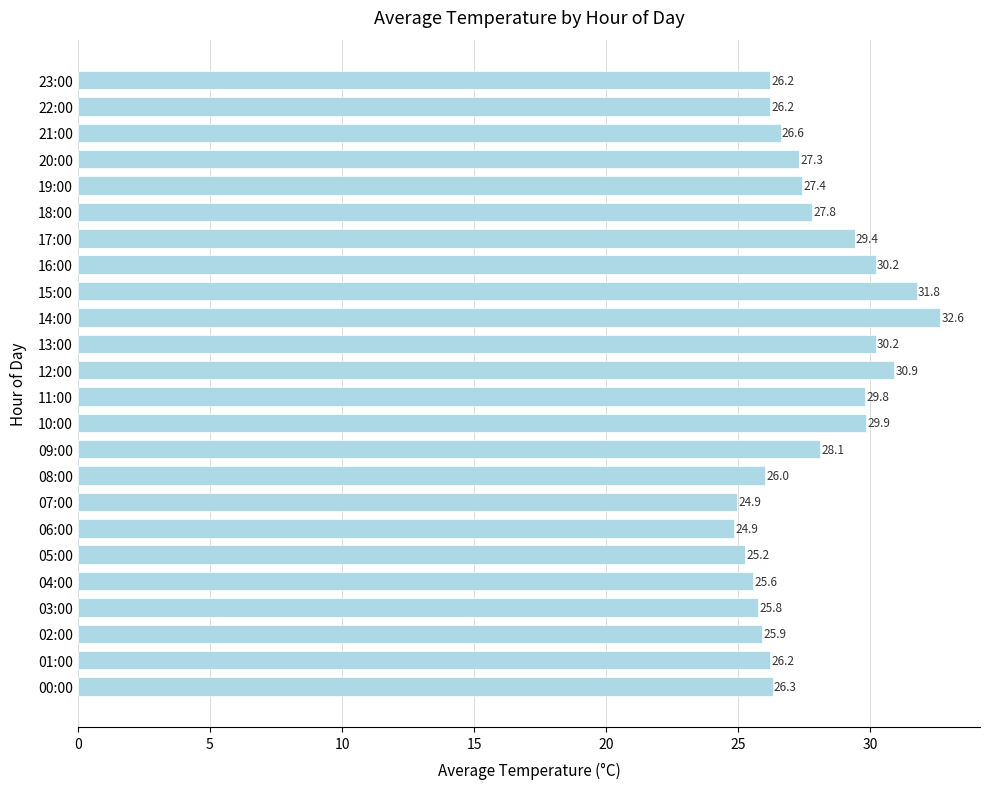

What value does the data have at 02:00?

25.9